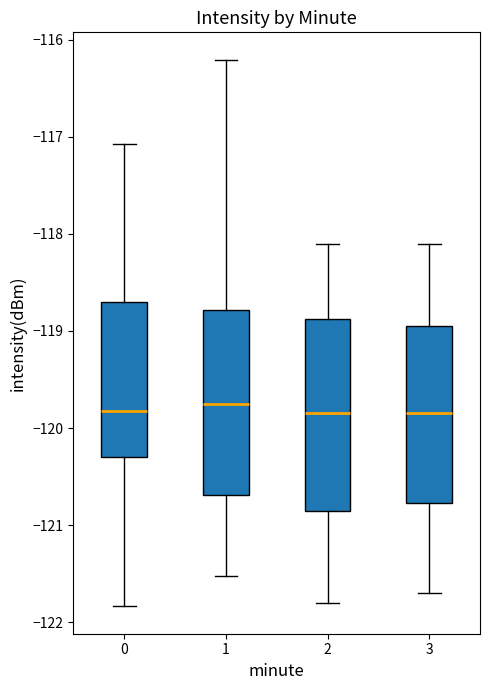

Reading left to right, read every box against the y-axis: the position of its median line, the range the box covers, and the ends of its whiskers. The values are not printed on the chart, so give them approximately, as read against the axis.

0: median -119.8, box -120.3 to -118.7, whiskers -121.8 to -117.1
1: median -119.7, box -120.7 to -118.8, whiskers -121.5 to -116.2
2: median -119.8, box -120.8 to -118.9, whiskers -121.8 to -118.1
3: median -119.8, box -120.8 to -118.9, whiskers -121.7 to -118.1